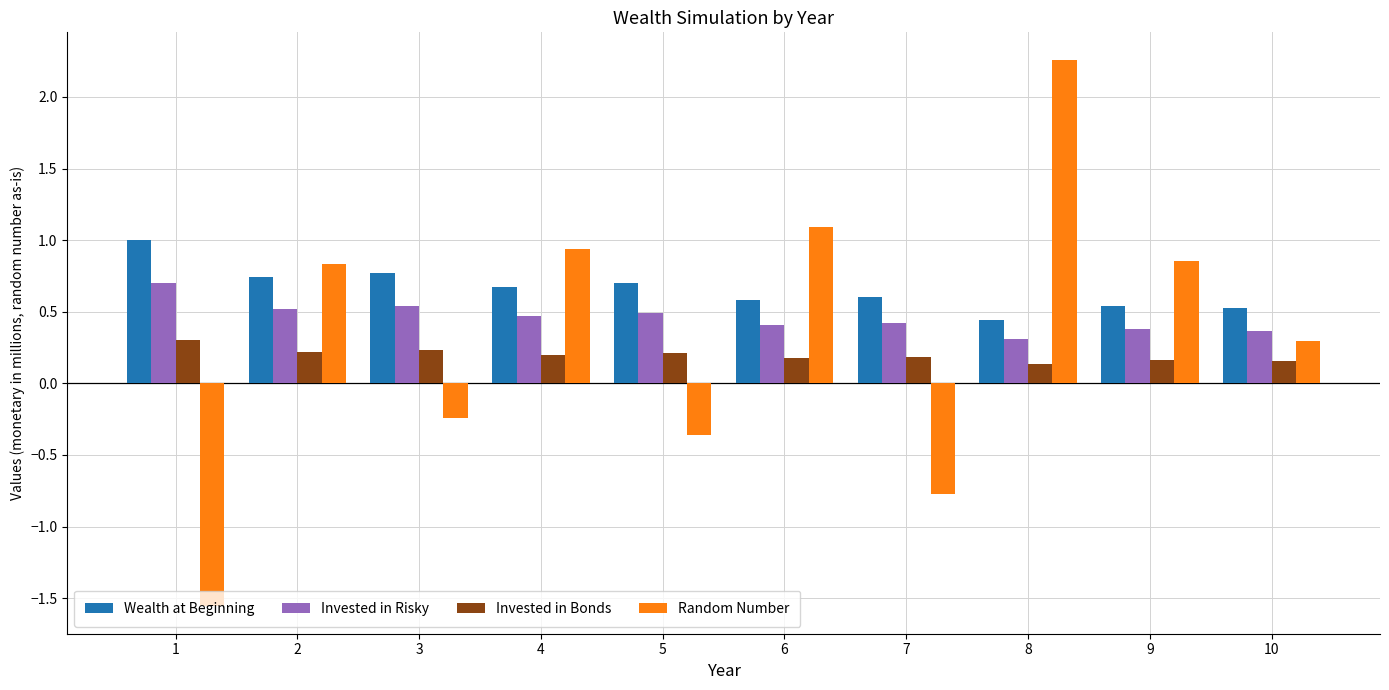

How many series are shown in this chart?

4